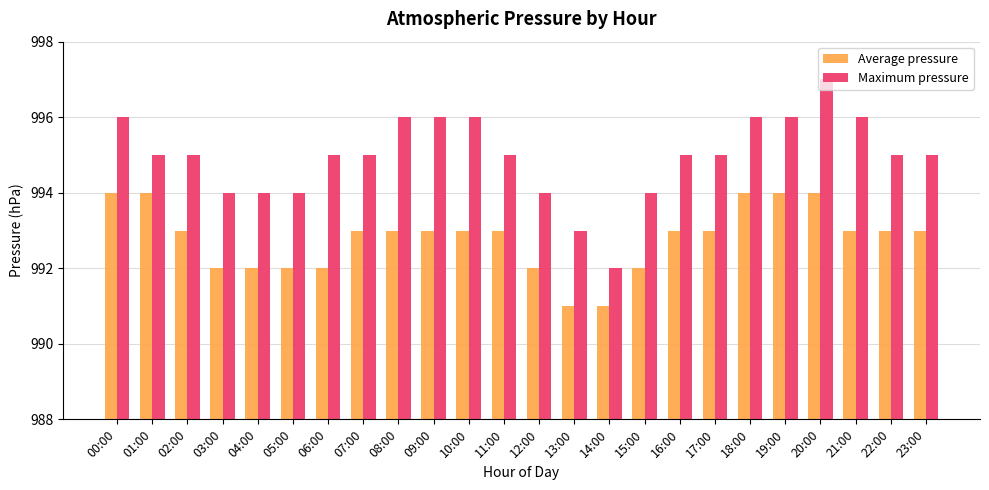

What is the spread (max minus min) of values at 13:00?

2